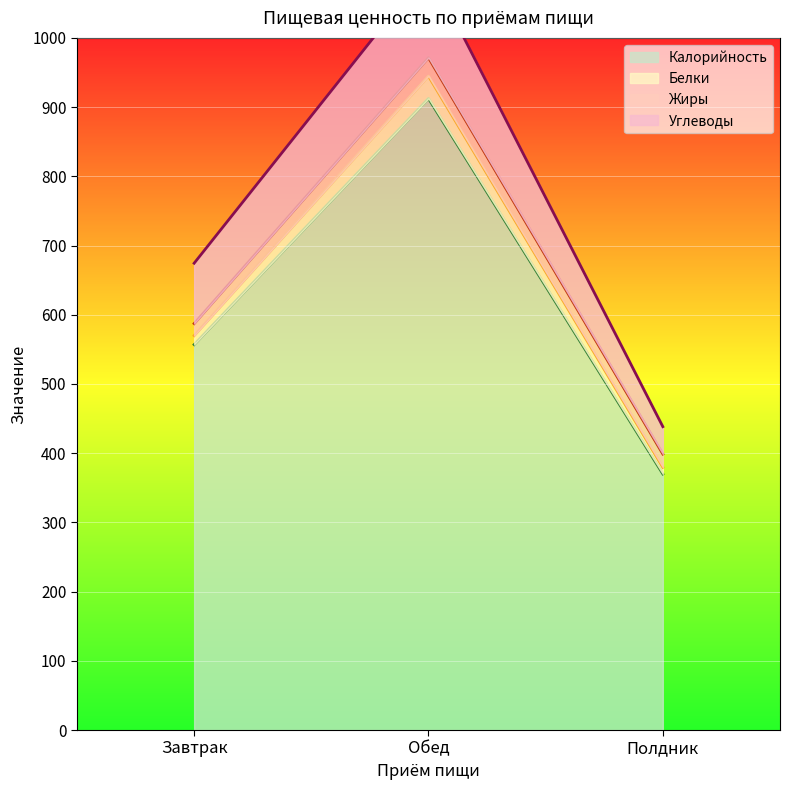

What is the approximate value of Калорийность at Завтрак?

556.9